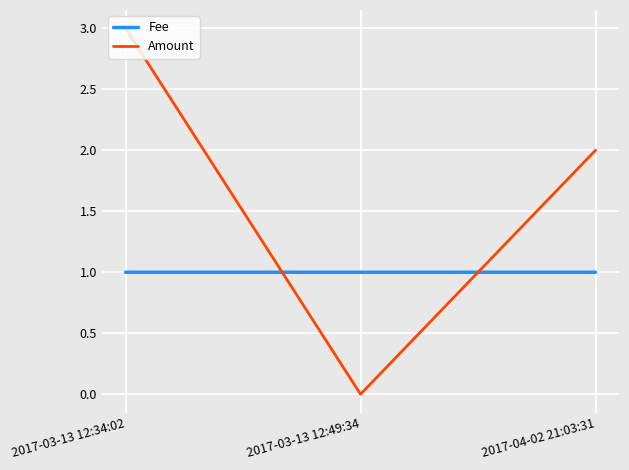

At which label does Amount reach its peak?

2017-03-13 12:34:02